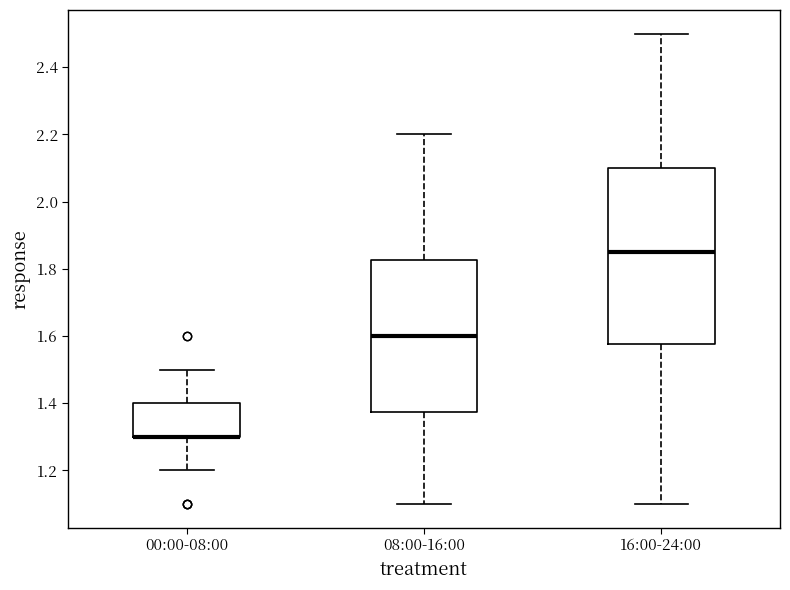

Comparing the boxes themselves (not the whiskers), which one is the tallest?

16:00-24:00